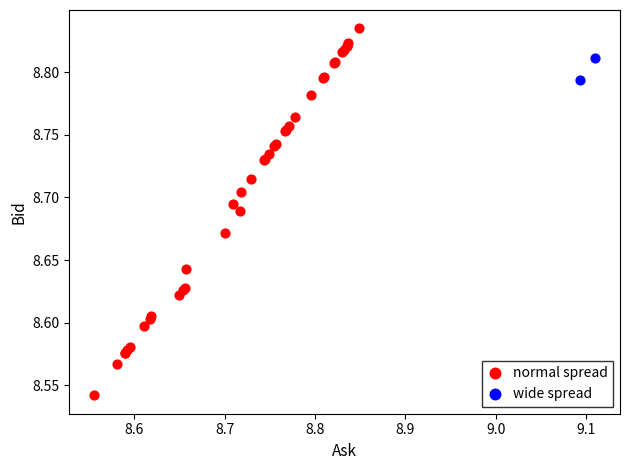

Which series reaches the minimum Y coordinate?

normal spread